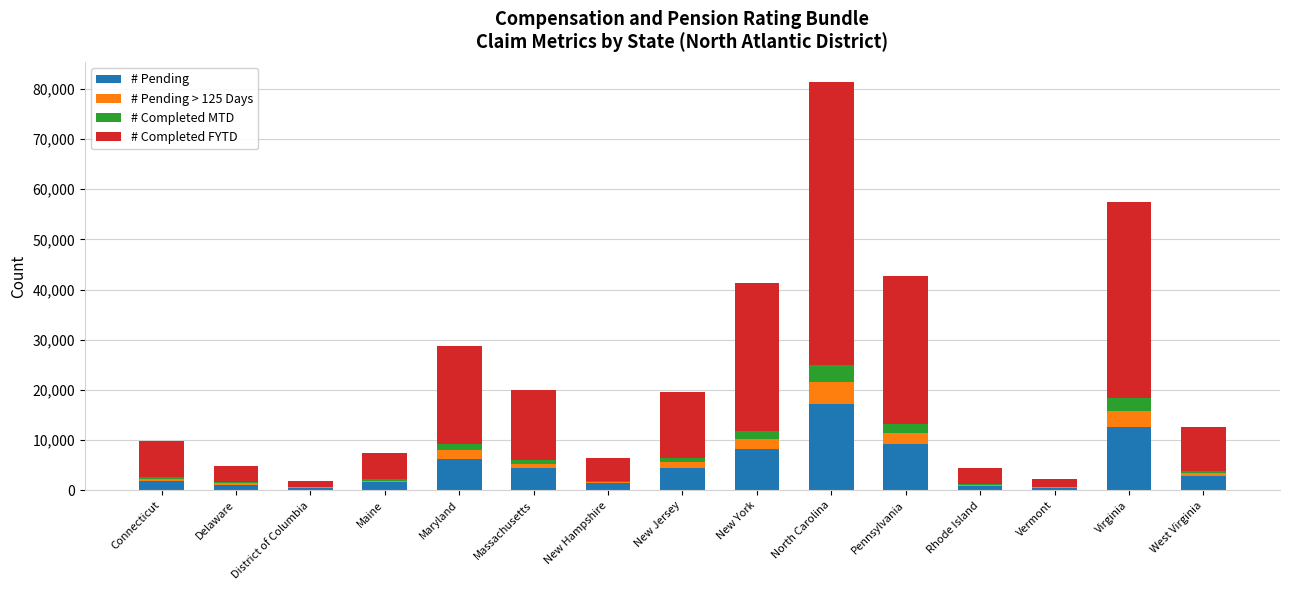

Is it true that # Pending equals 4485 at New Jersey?

True